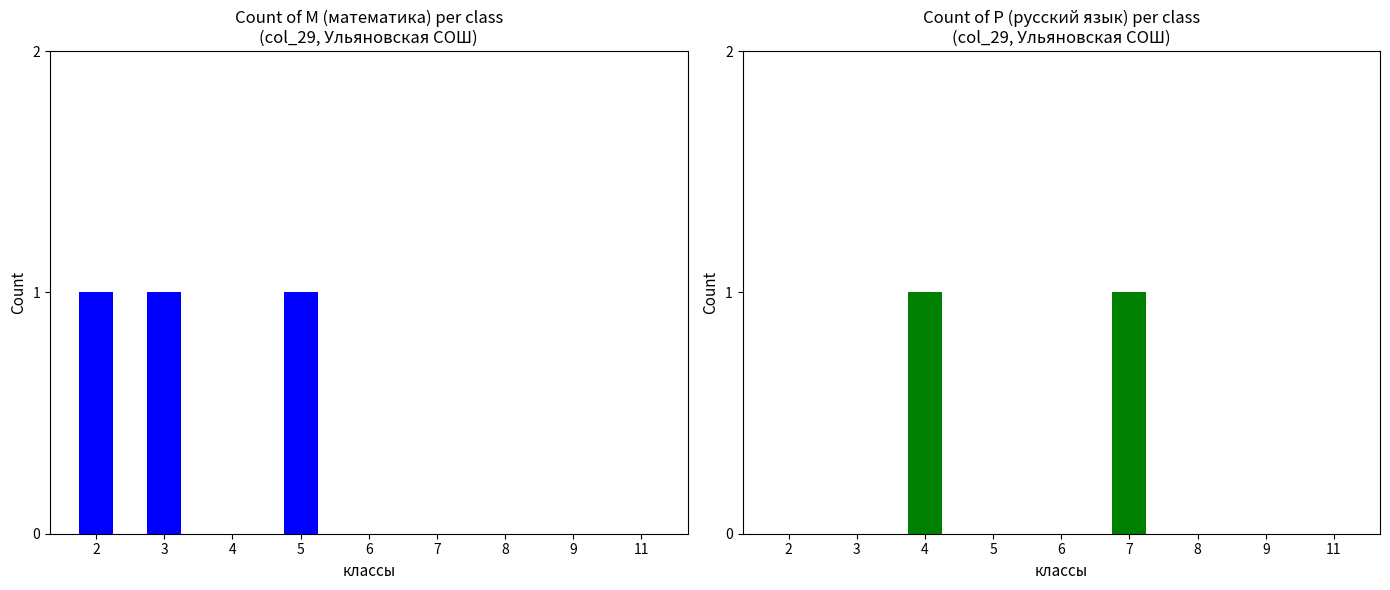

What are all the series names shown in the legend?

М (математика), Р (русский язык)